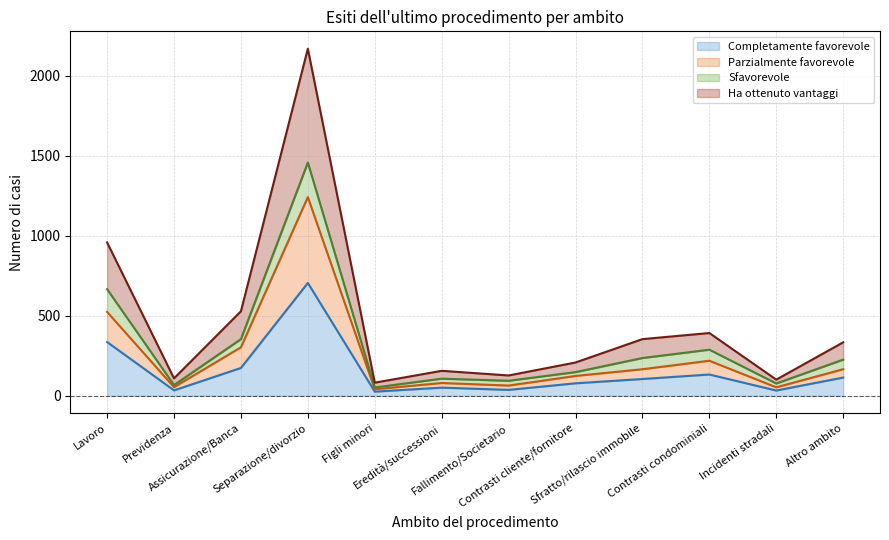

How many values in the Parzialmente favorevole series exceed 166?

4